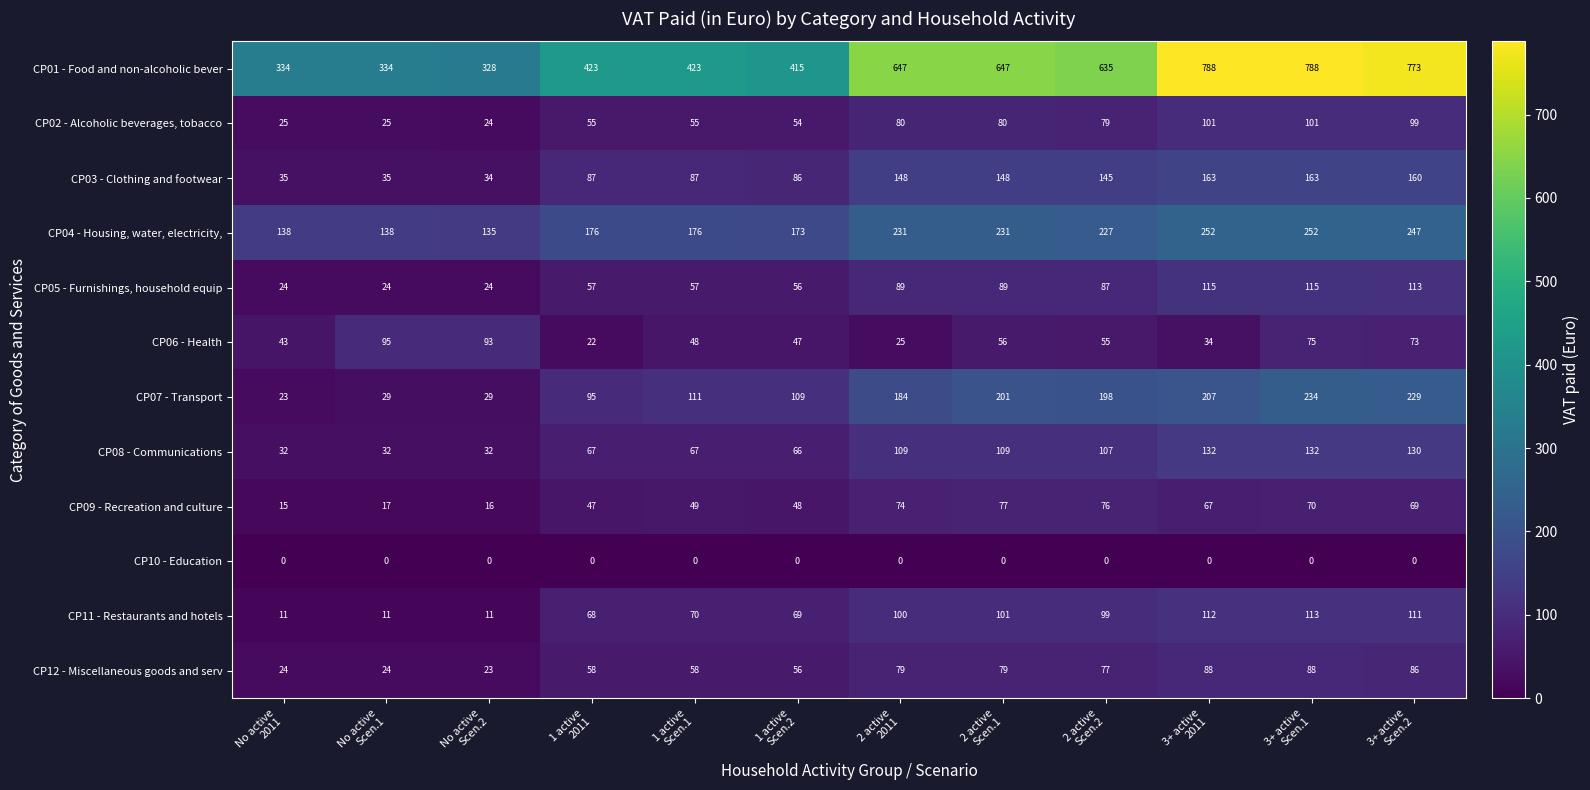

Which series has the widest spread of values?

CP01 - Food and non-alcoholic bever